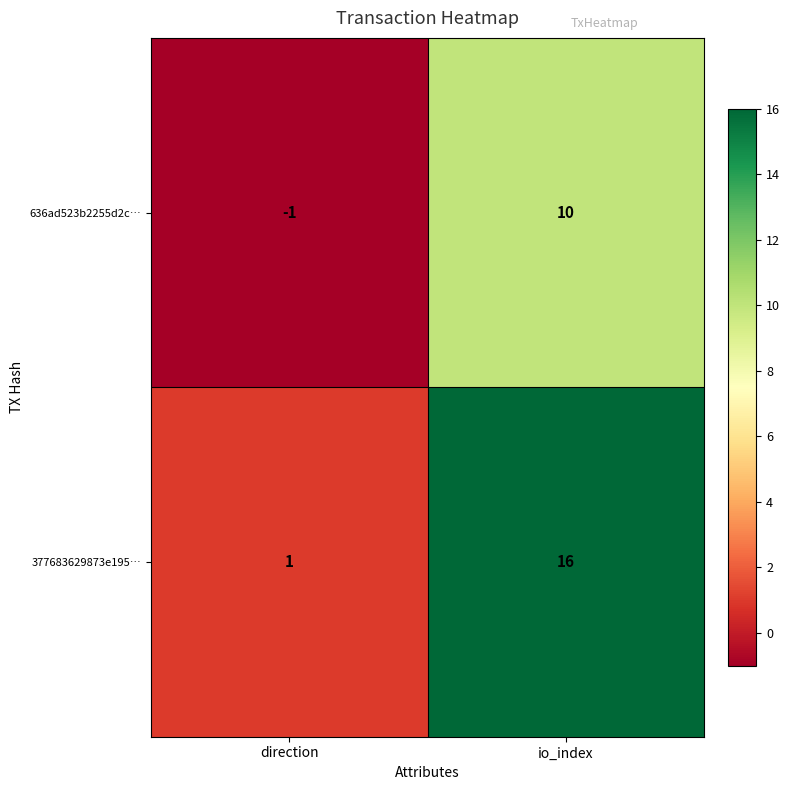

Where is 377683629873e195… nearest to the value 8?

direction